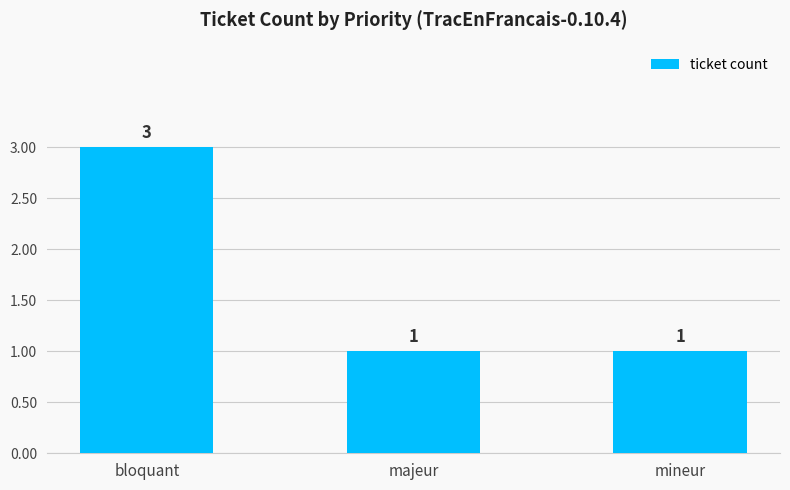

What is the ratio of the value at bloquant to the value at mineur?

3.0